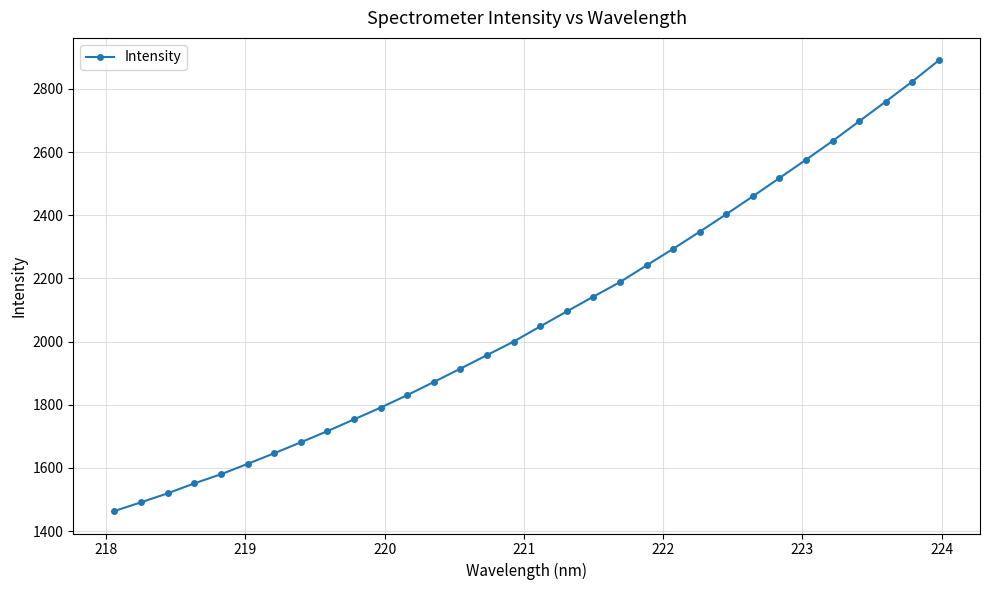

What is the value of the 1st point from the left?

1463.4